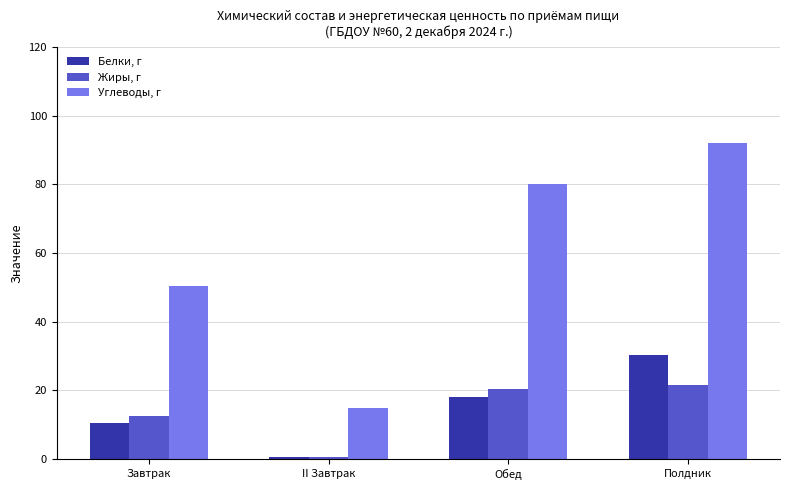

Which series changed the most between Обед and Полдник?

Белки, г